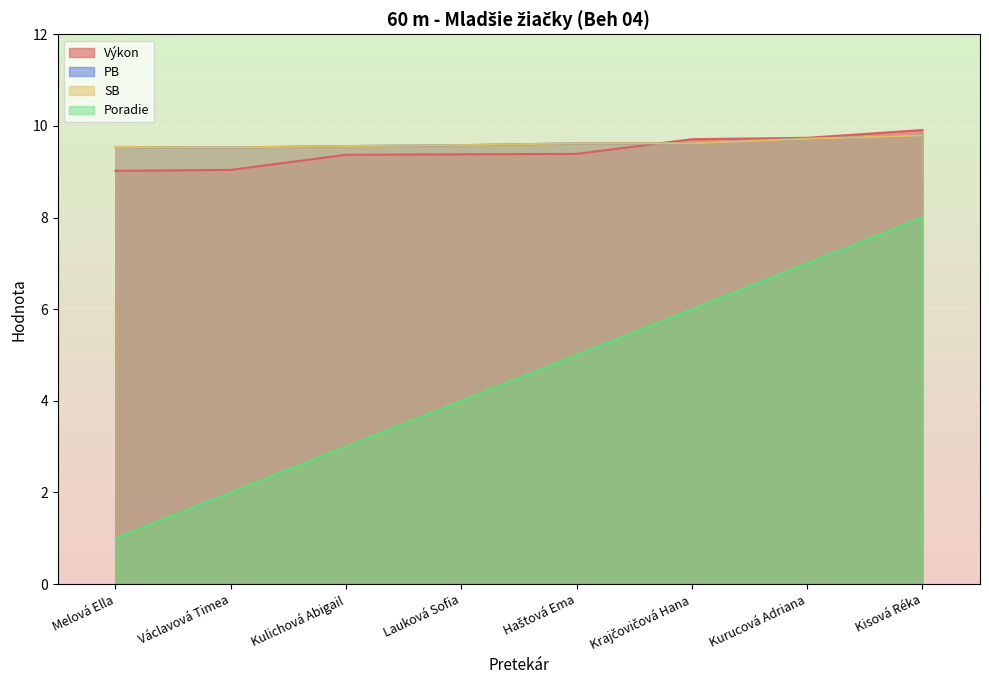

After their last crossing, which series has the higher values: Výkon or SB?

Výkon